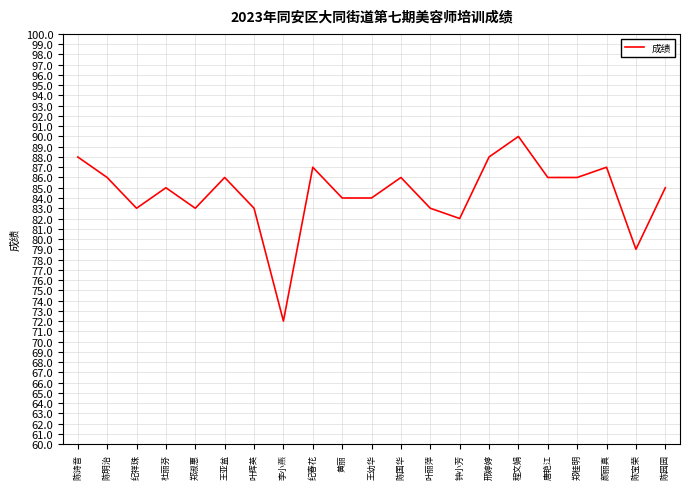

What is the difference between the maximum and minimum values?

18